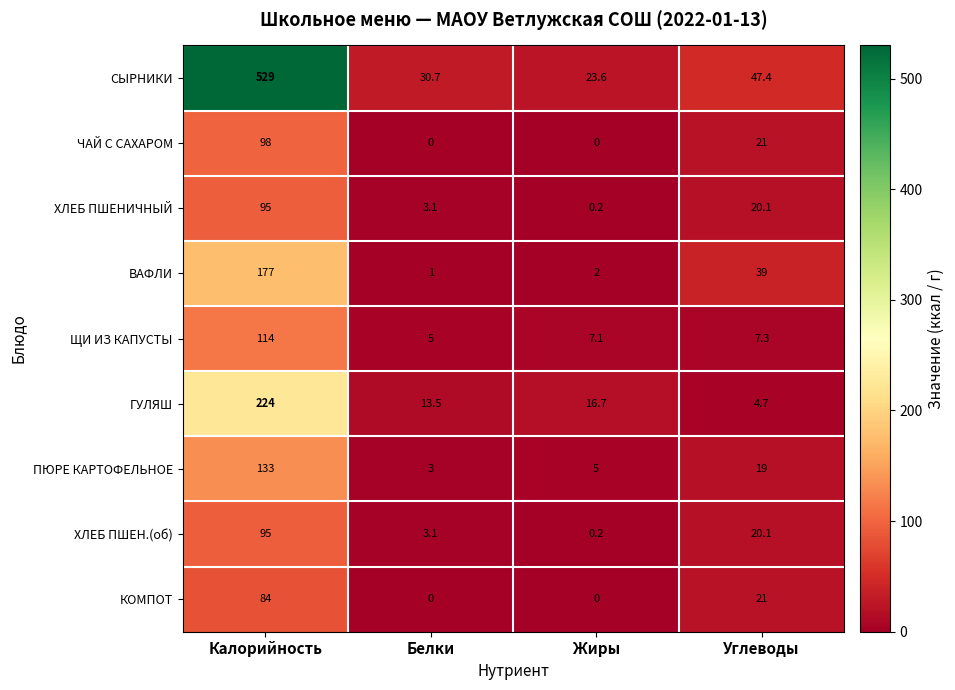

What is the sum of all ЧАЙ С САХАРОМ values?

119.0